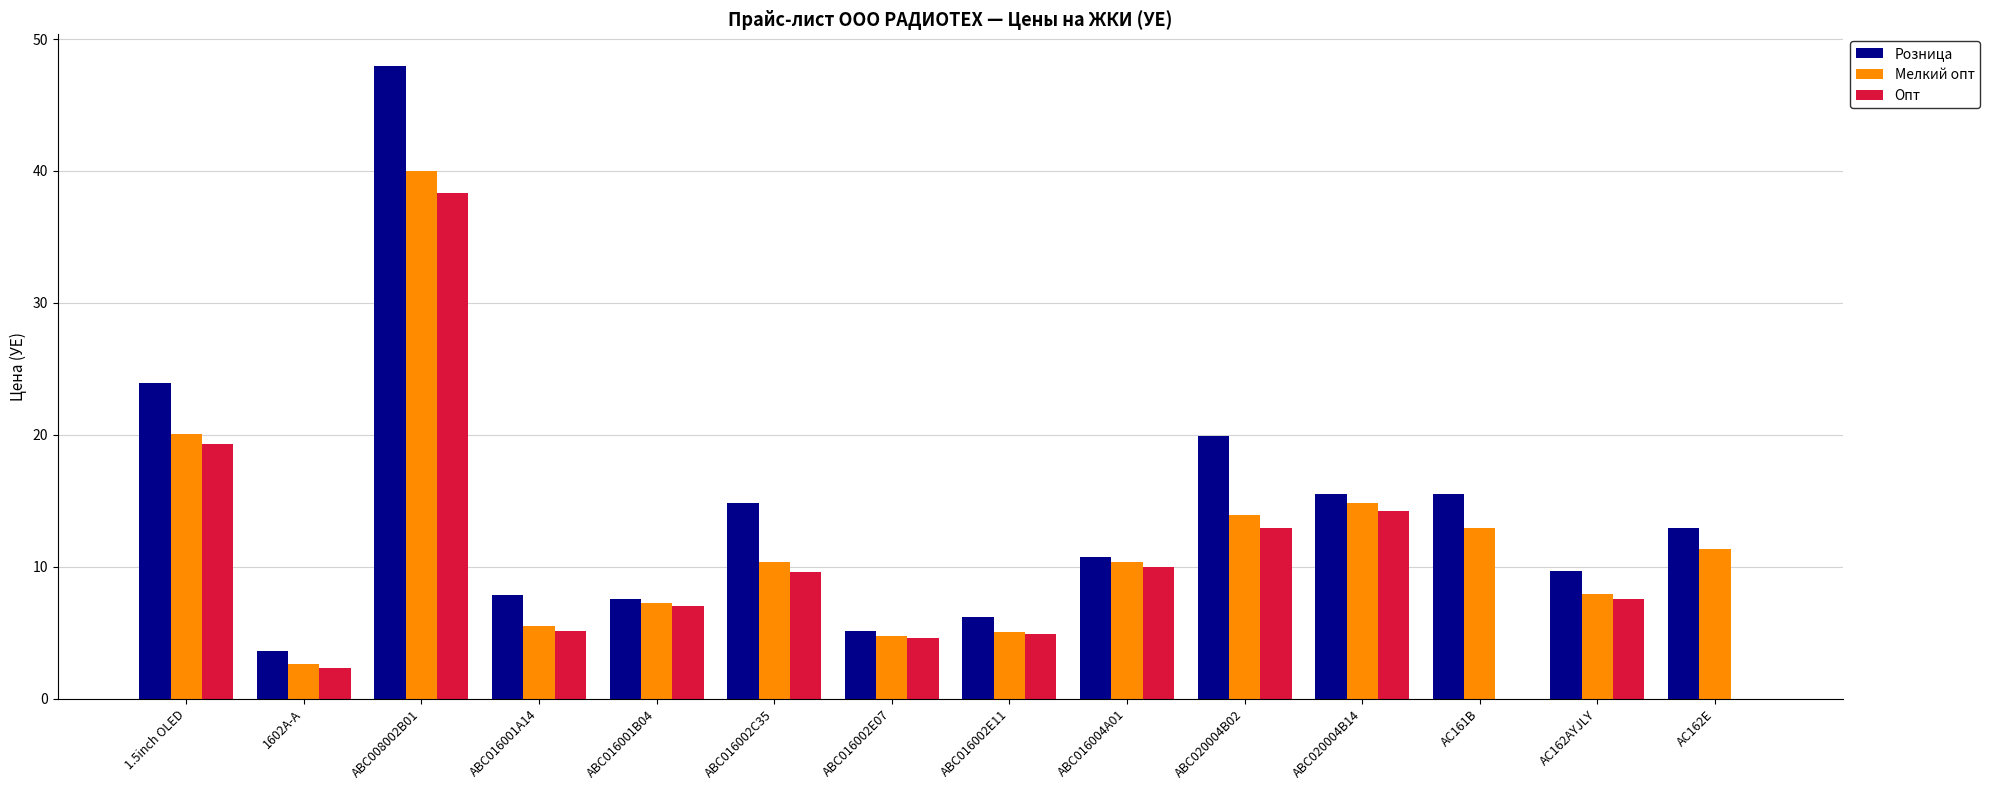

Which series changed the most between ABC008002B01 and ABC016002E11?

Розница